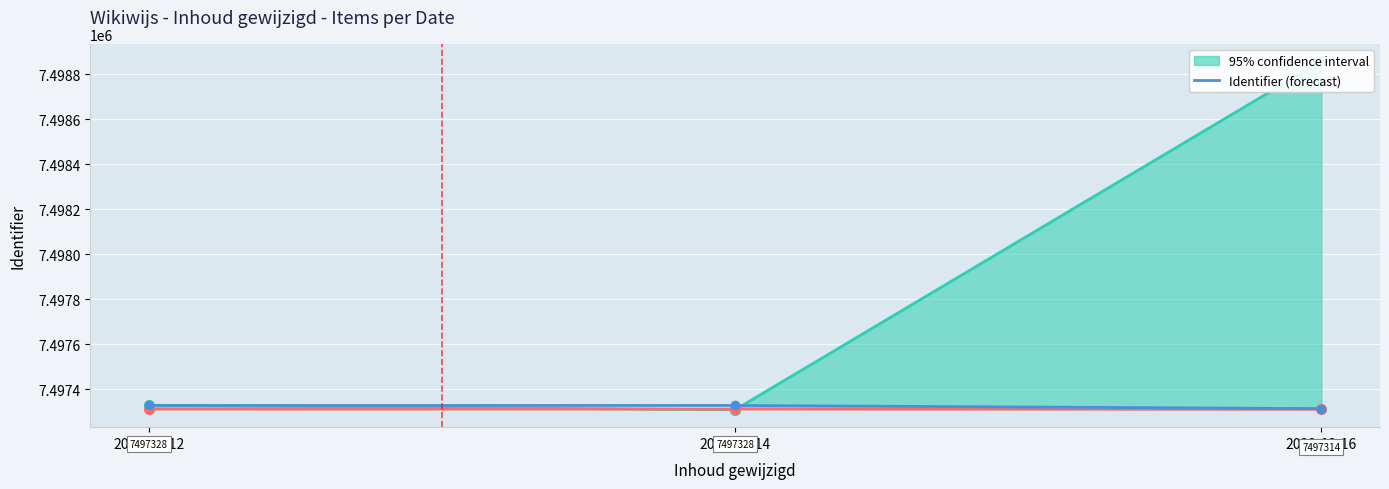

What is the difference between the values at 2023-03-14 and 2023-03-16?

14